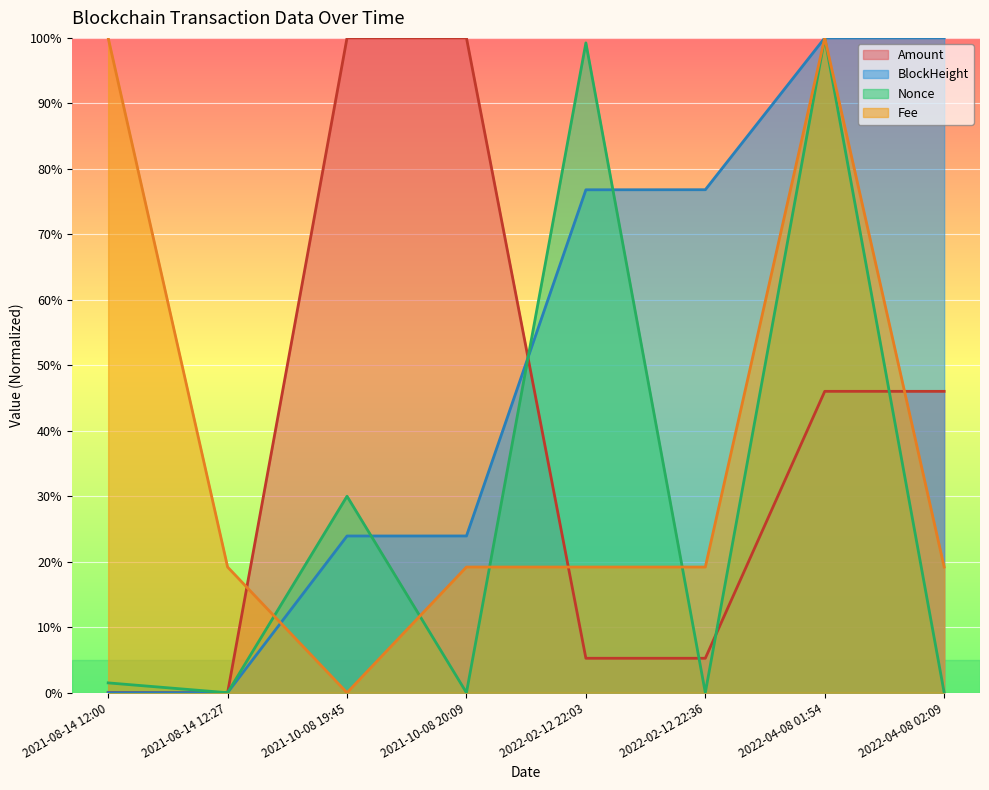

Between 2021-08-14 12:27 and 2022-04-08 02:09, which series saw the biggest shift?

BlockHeight